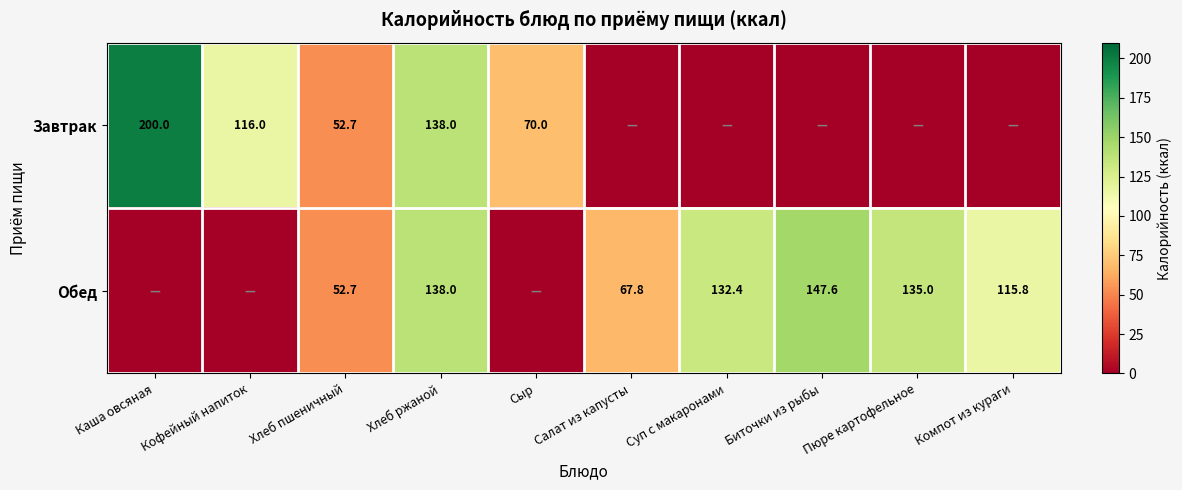

What is the total value across all series at Хлеб ржаной?

276.0